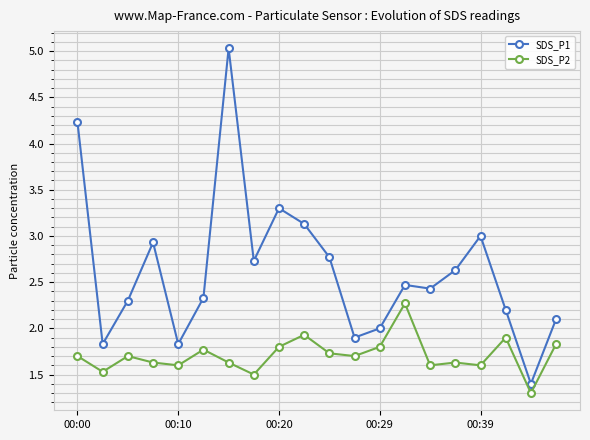

What is the difference between the maximum and minimum values in the SDS_P2 series?

1.0